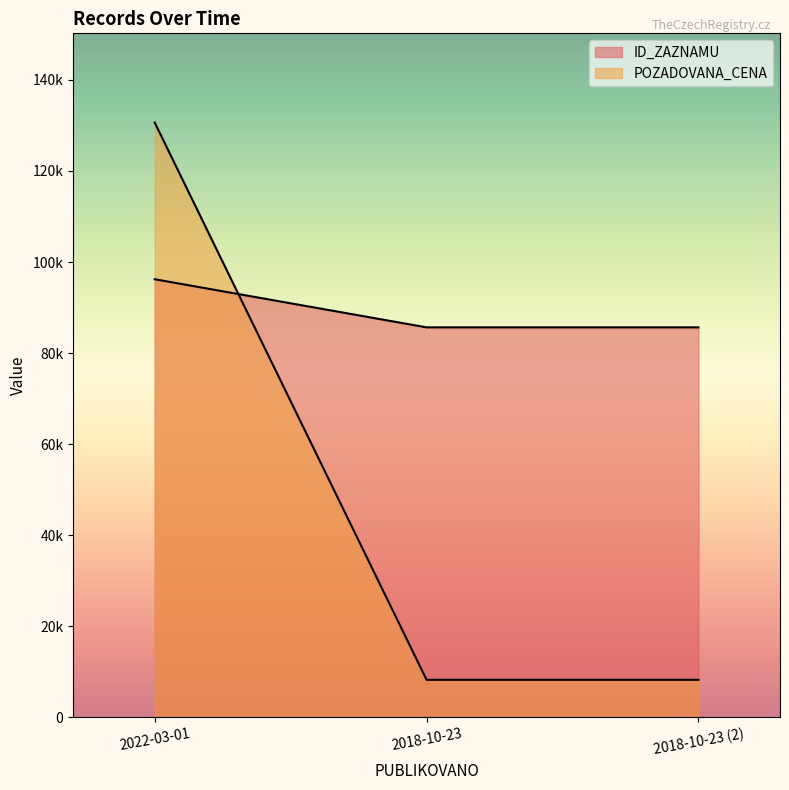

The value of ID_ZAZNAMU at 2018-10-23 is 85657. True or false?

True